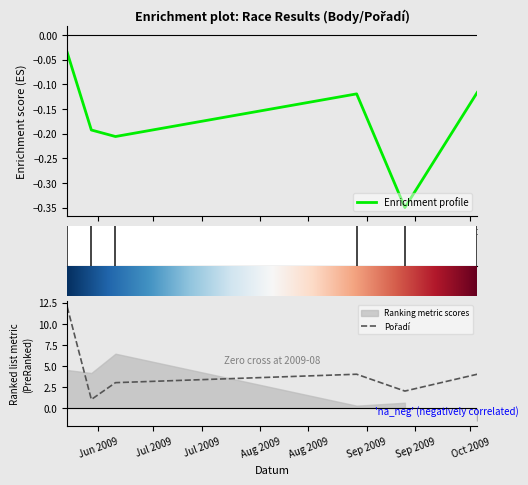

How many data points in Pořadí are above 4?

1